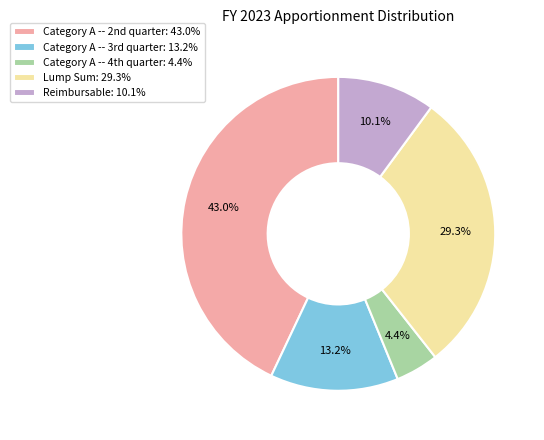

Which slice is the largest?

Category A -- 2nd quarter